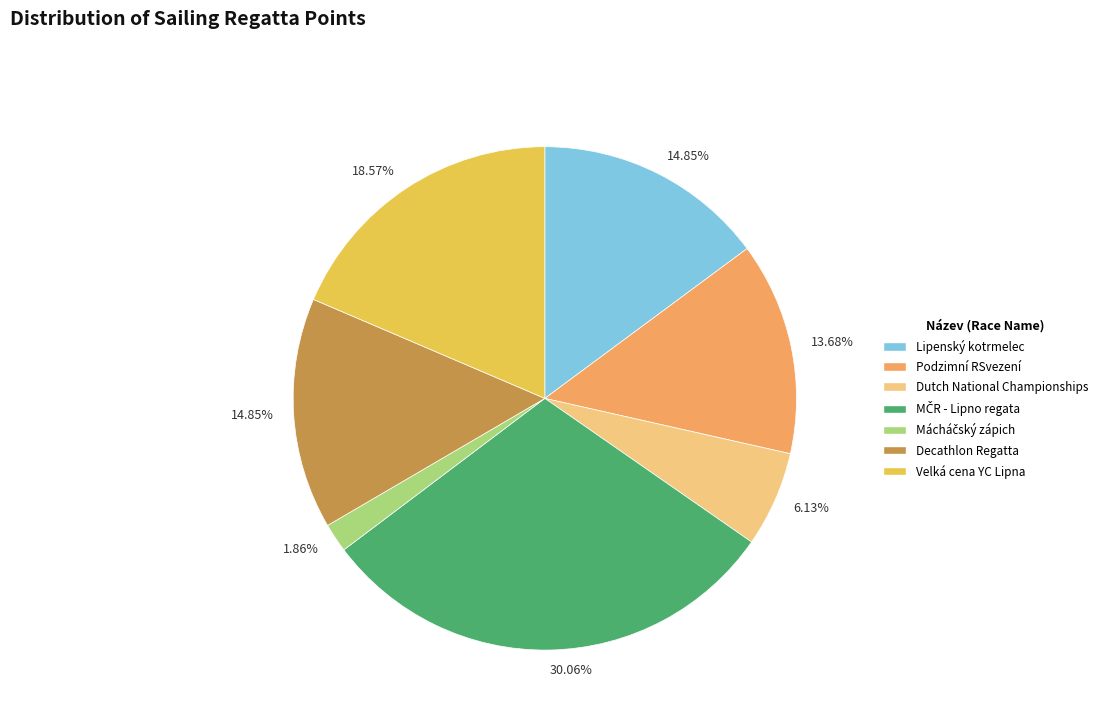

Between Decathlon Regatta and Velká cena YC Lipna, which is larger?

Velká cena YC Lipna